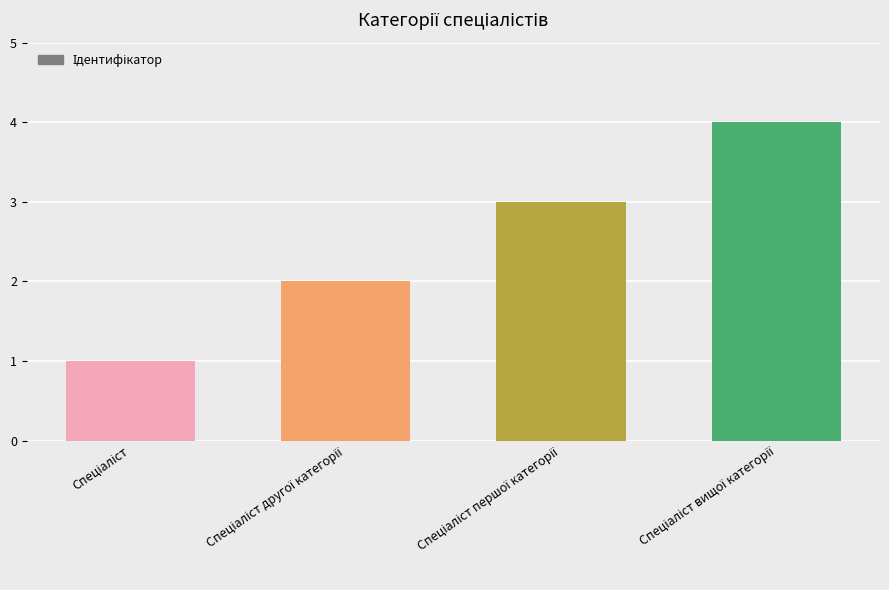

How many series are shown in this chart?

1